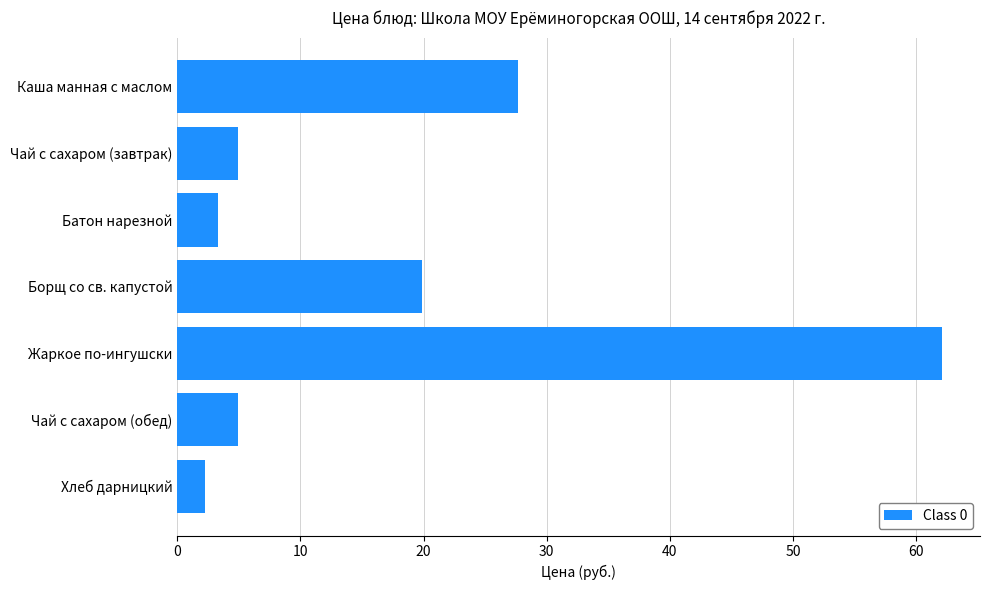

What is the average value?

17.9